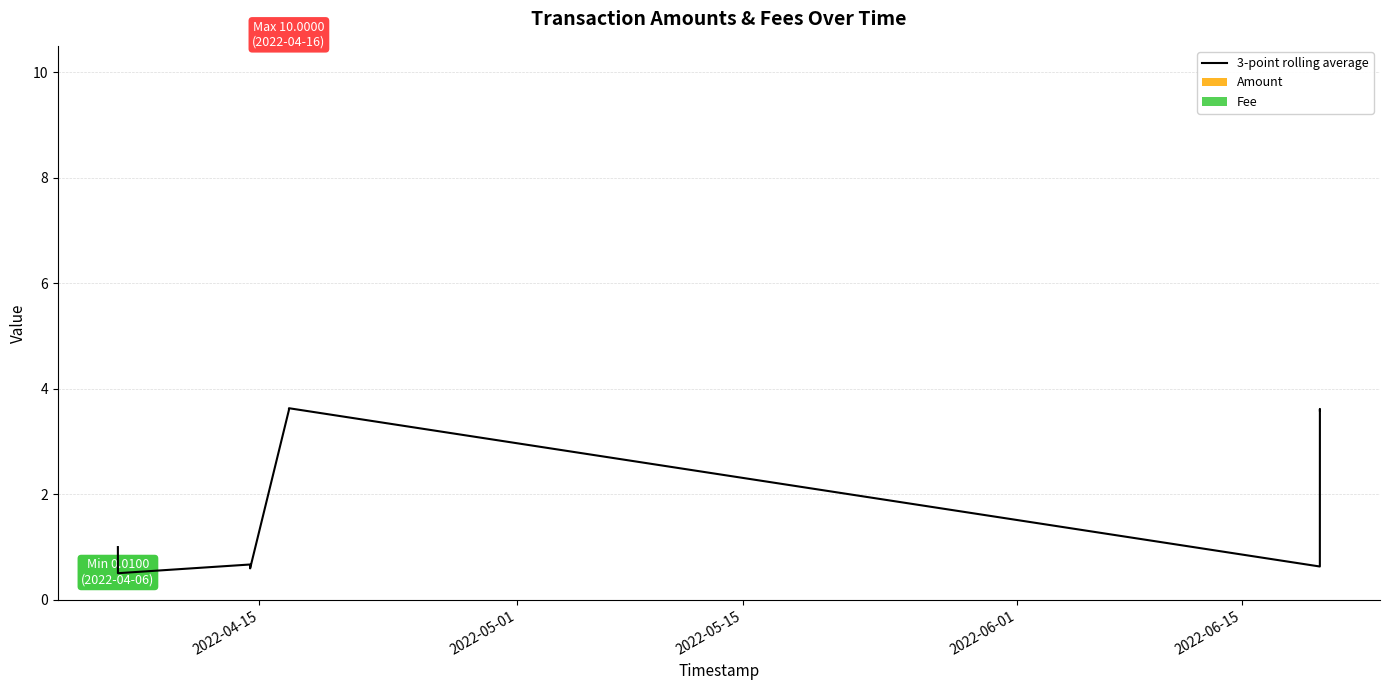

What is the difference between the maximum and minimum values?

3.1